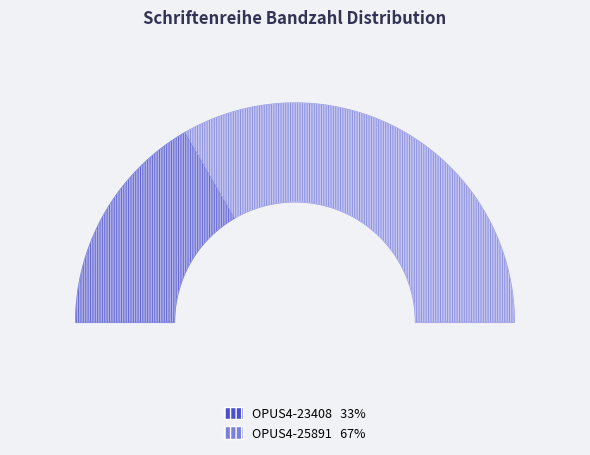

To the nearest percent, what percentage of the pie is OPUS4-23408?

33%